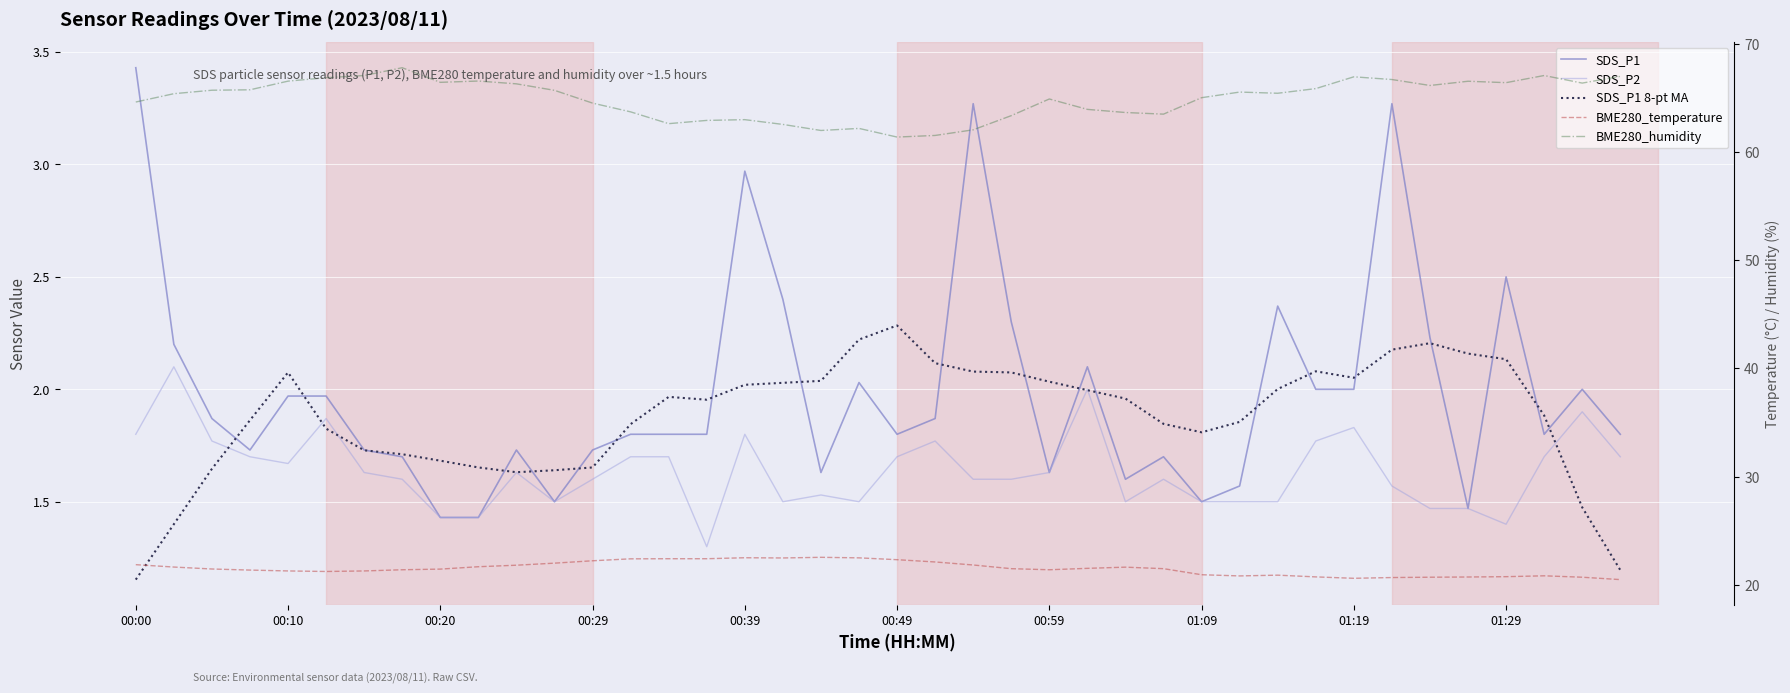

Where is the first local maximum for SDS_P1?

10